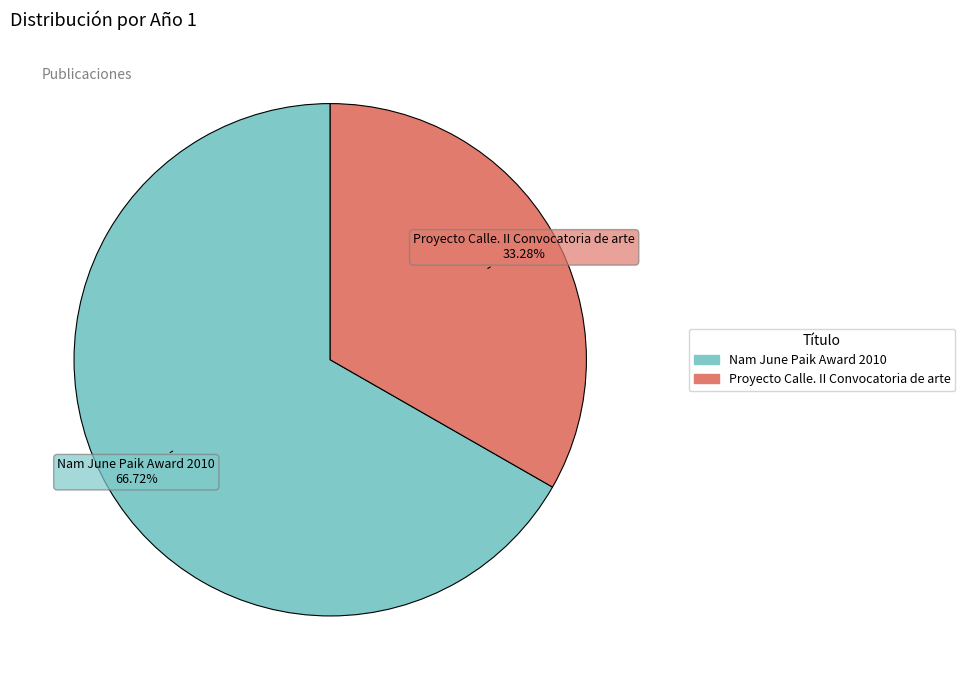

How many segments does this pie chart have?

2